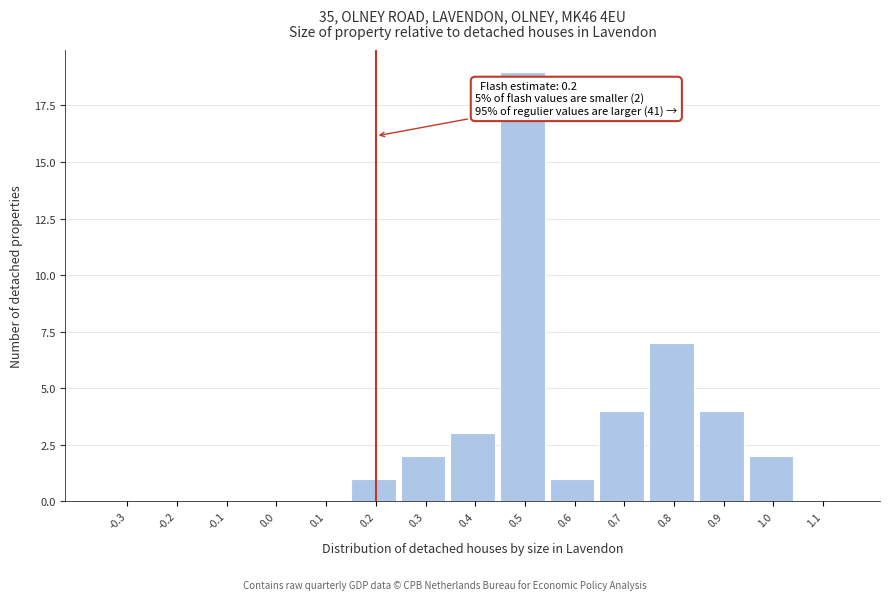

Over which range of the x-axis is the bar tallest?

0.45 to 0.55